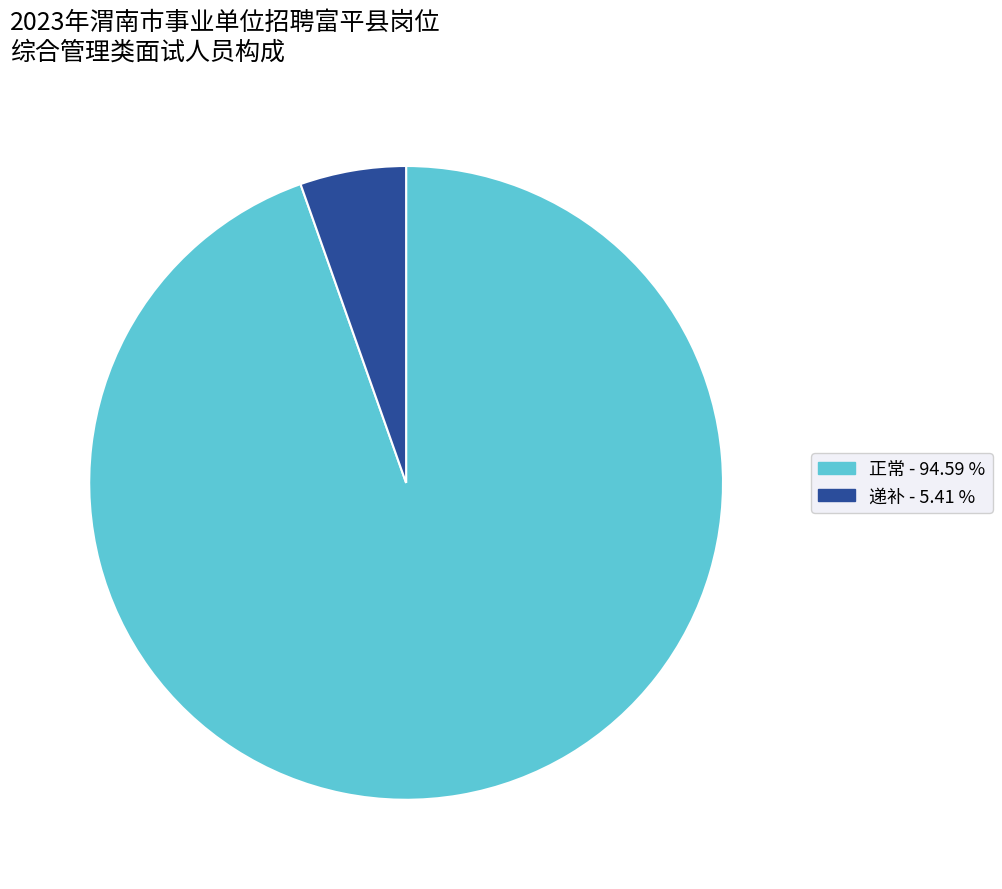

Does any single category account for the majority?

Yes